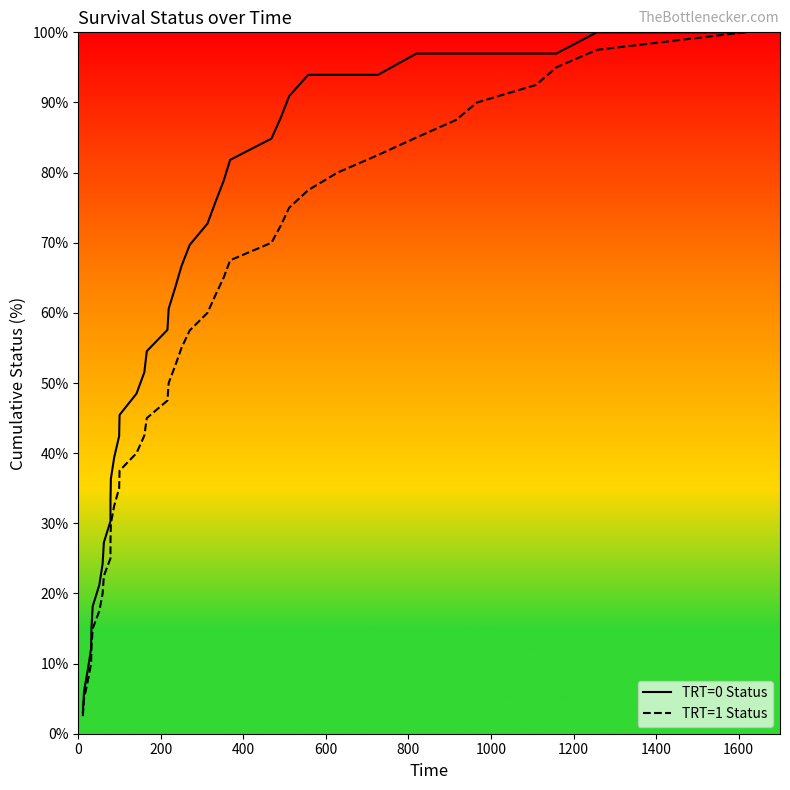

Is this an area chart (filled region under the line)?

No